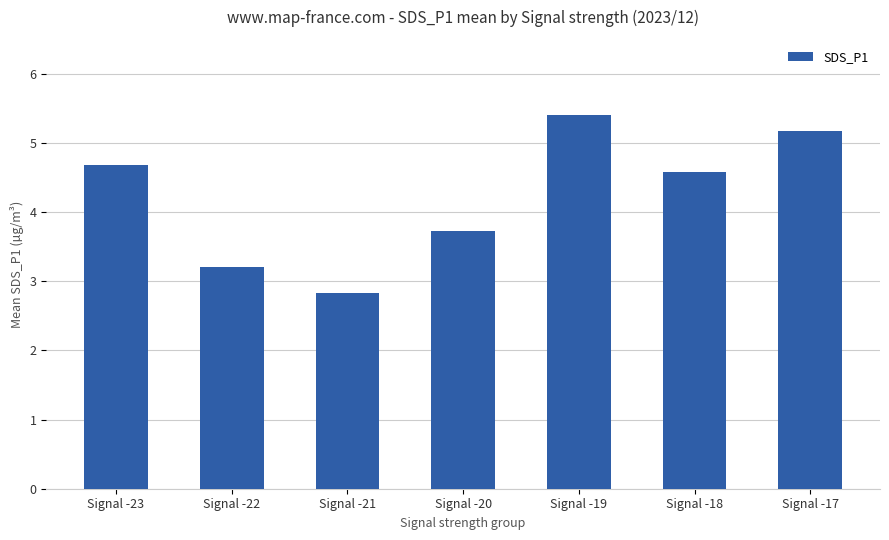

What is the value of the 7th bar from the left?

5.2